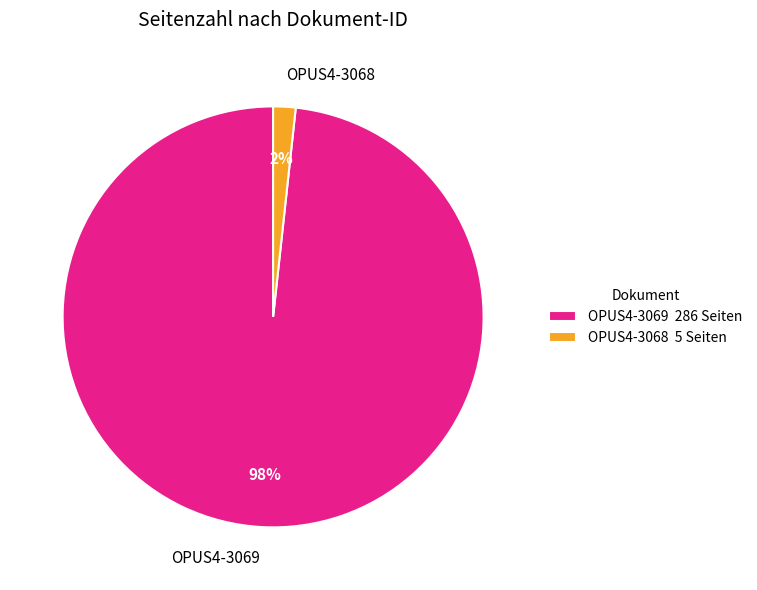

Which slice is the largest?

OPUS4-3069